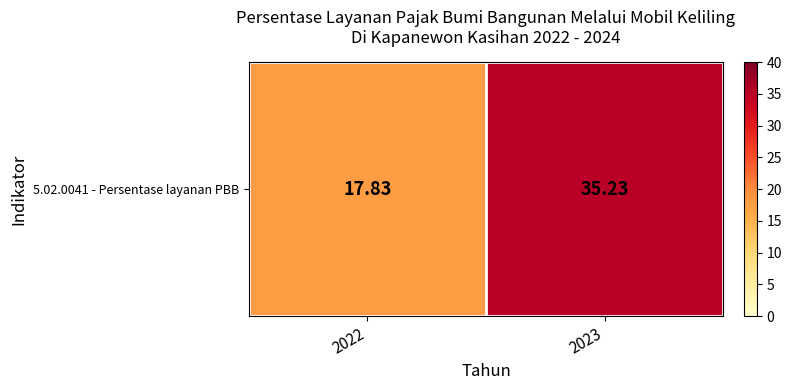

At which category does the chart reach its peak across all series?

2023